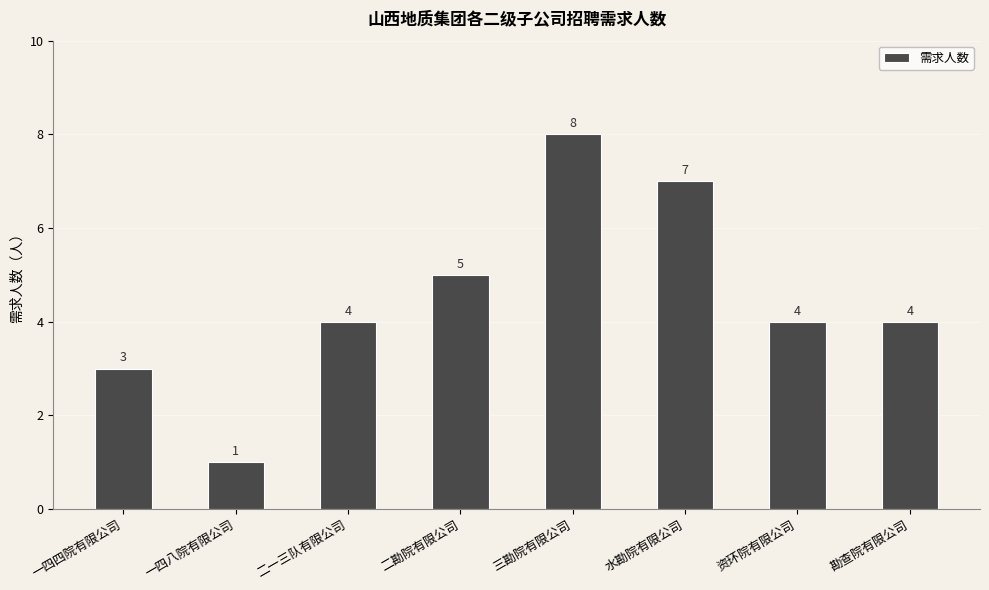

What is the difference between the second highest and second lowest values?

4